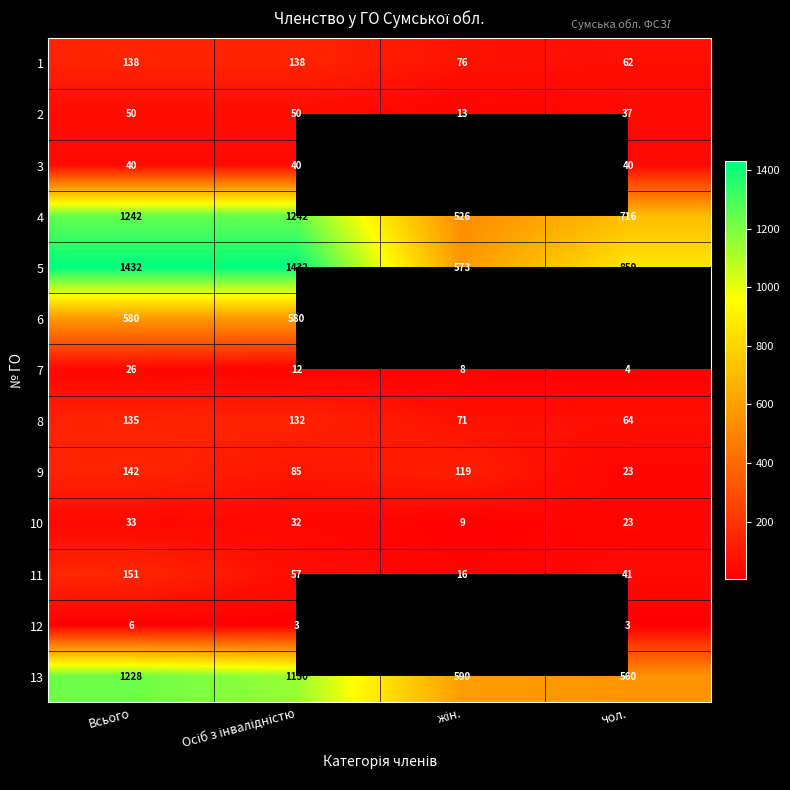

Count the 2 values in the range 37 to 50.

3